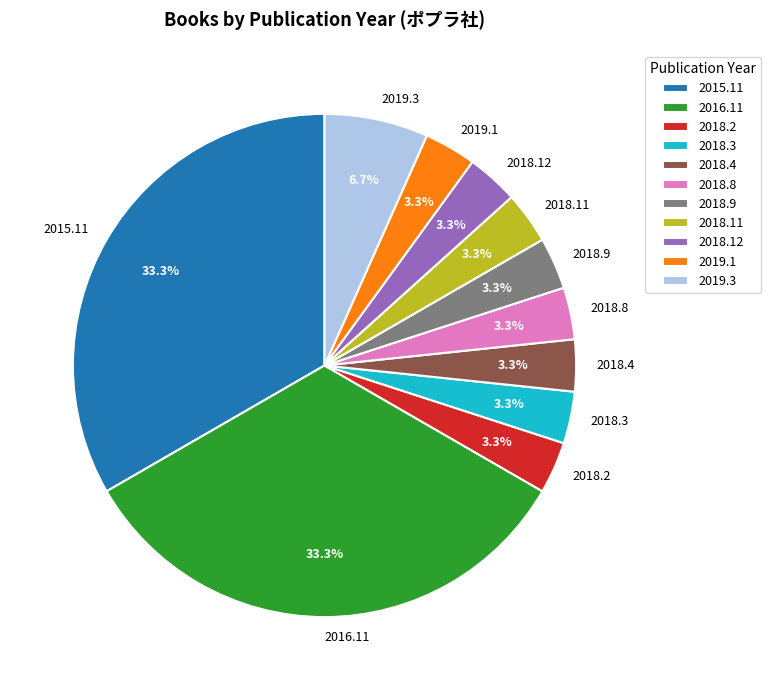

Does any single category account for the majority?

No